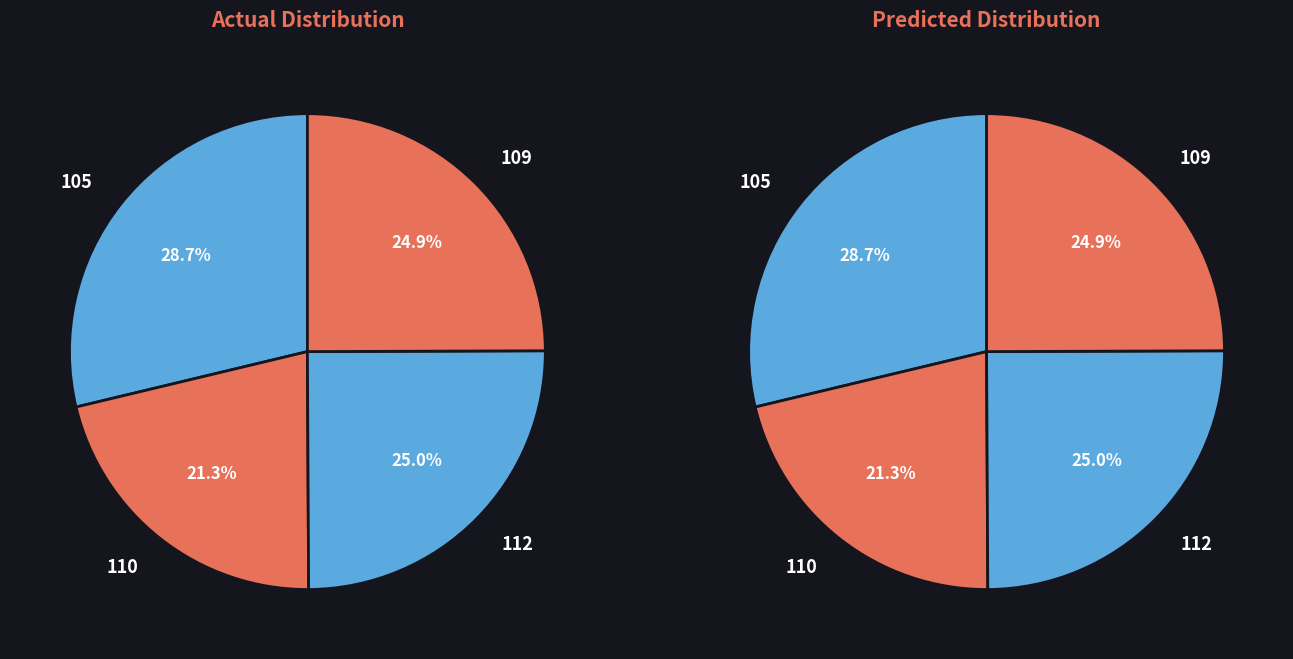

Is it true that 109 is 33% of the pie?

False